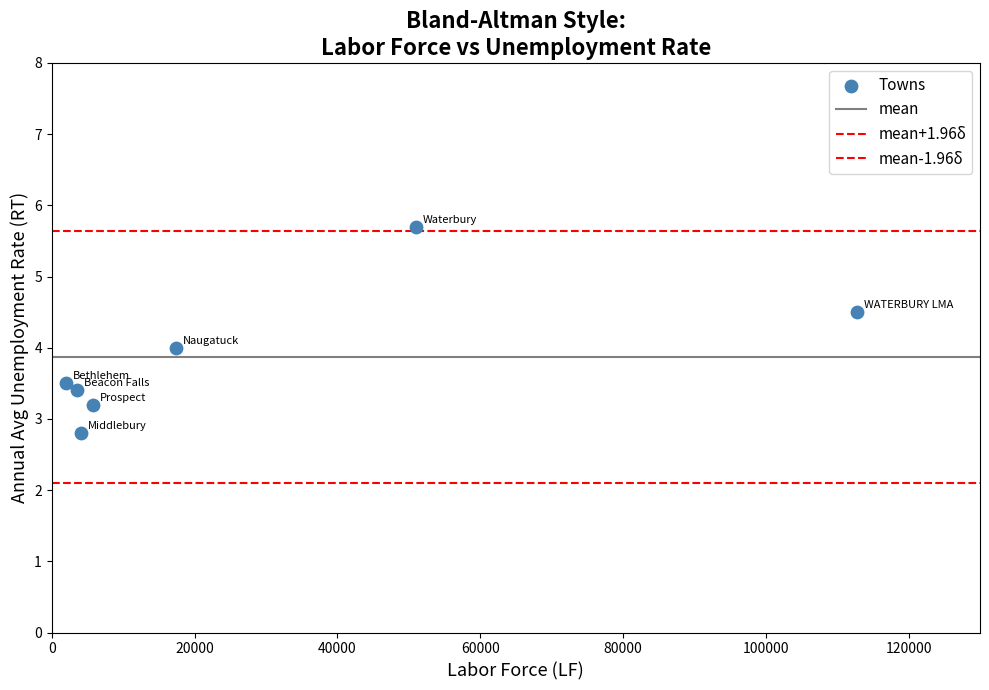

How many data points are displayed?

7